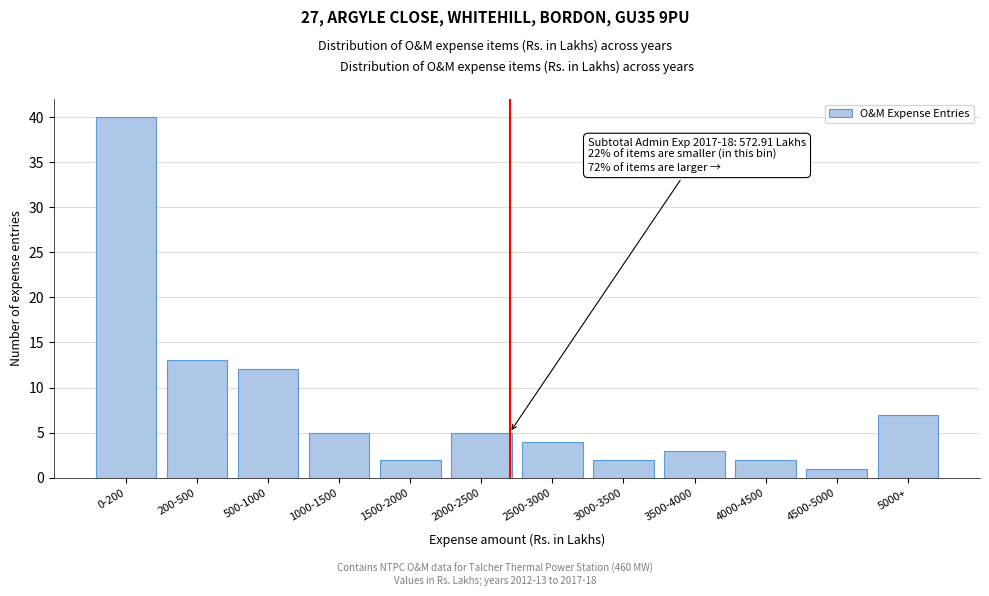

Reading left to right, list all the values displayed in this chart.

40	13	12	5	2	5	4	2	3	2	1	7